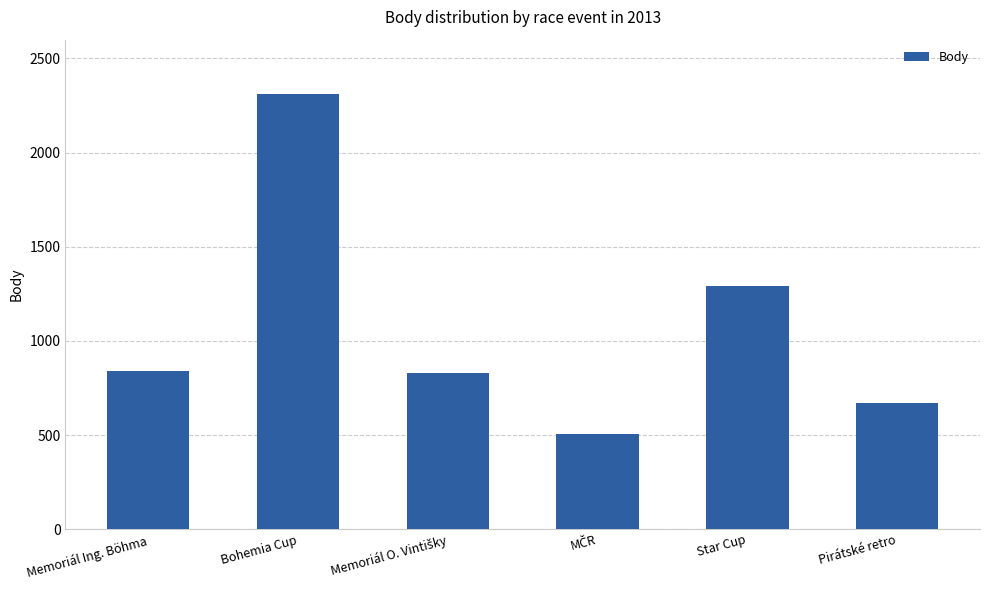

What is the approximate value at Bohemia Cup, to the nearest 100?

2300